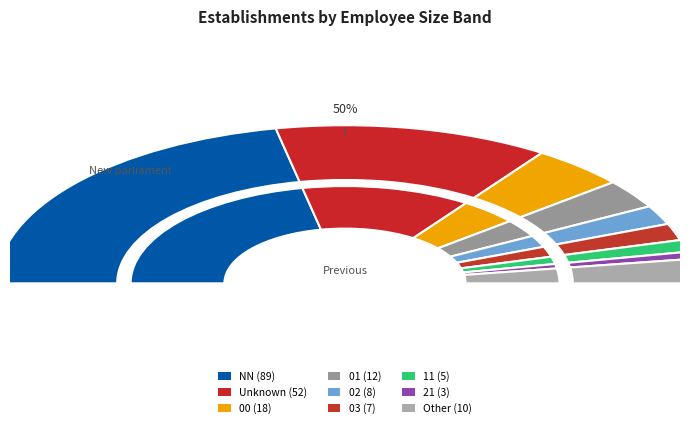

Combined, do 11 and NN account for over 50%?

No